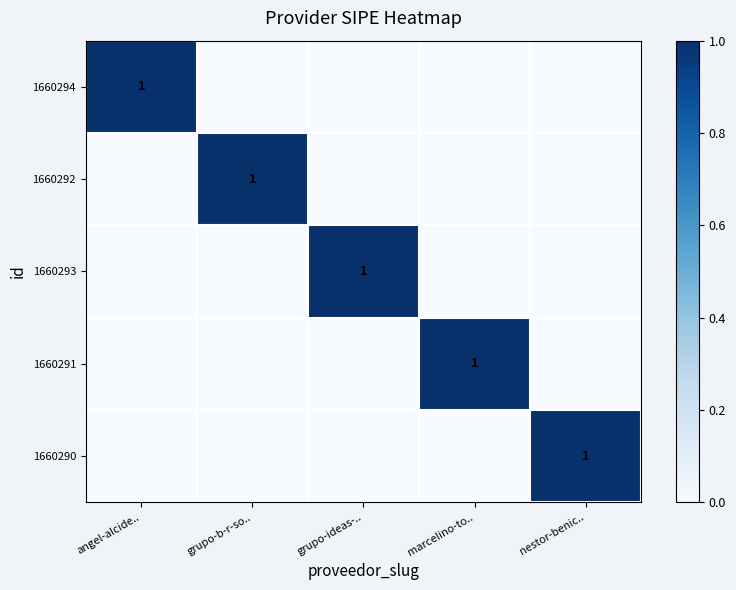

True or false: 1660291 has a value of 1 at marcelino-to...

True